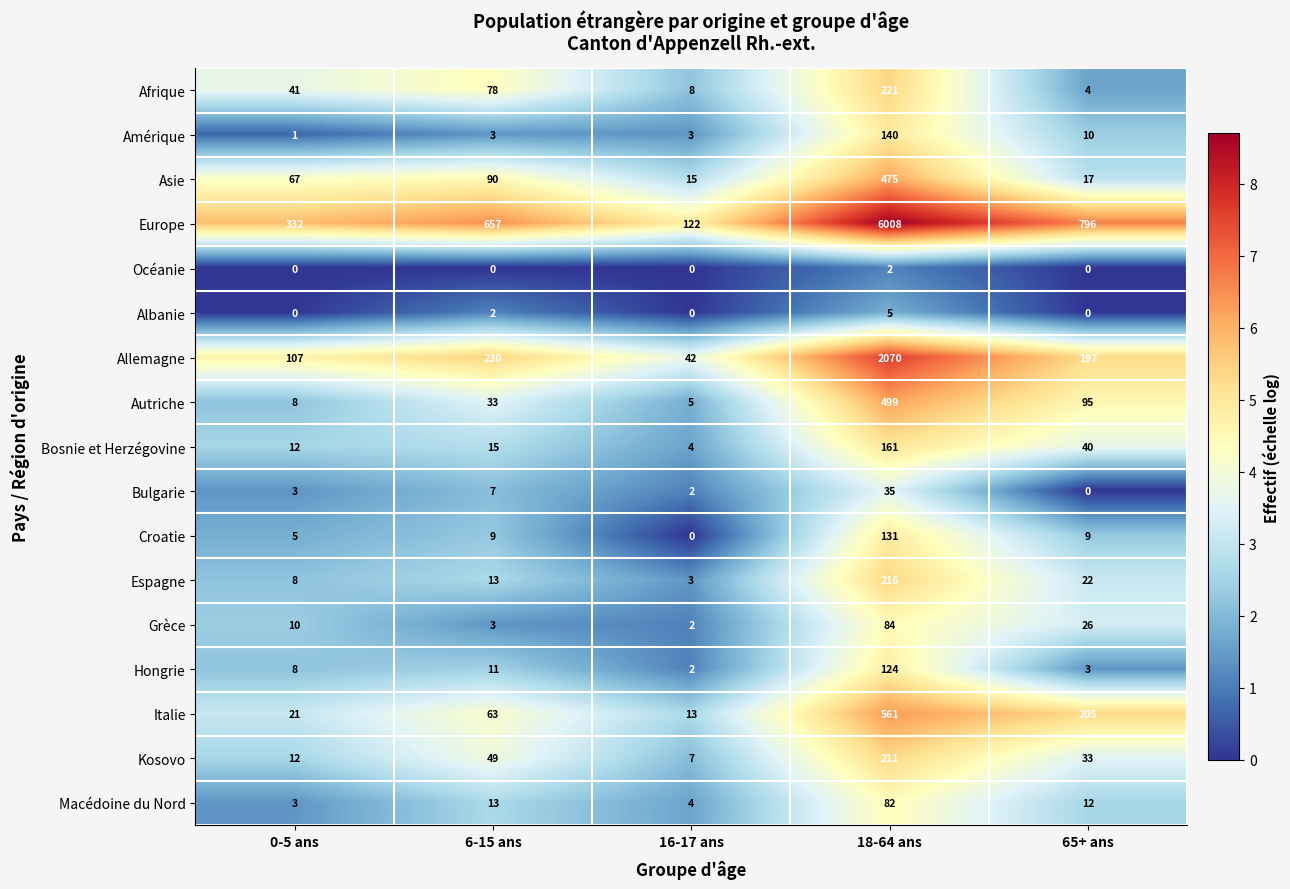

Which series changed the most between 6-15 ans and 16-17 ans?

Europe